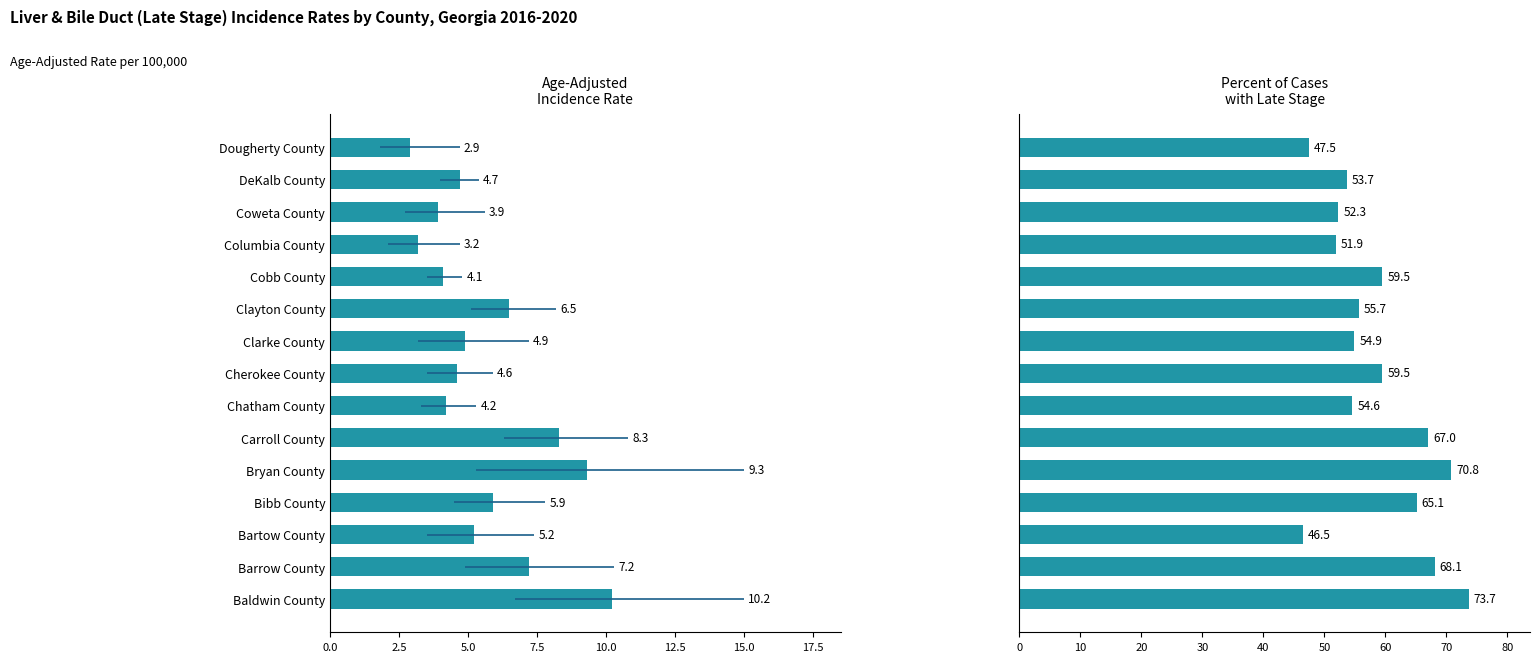

What is the maximum value for % Late Stage?

73.7